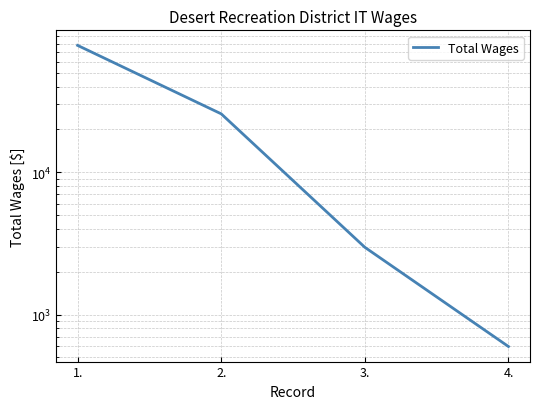

Reading right to left, extract all data points from this chart.

4.=597	3.=2972	2.=25734	1.=77888